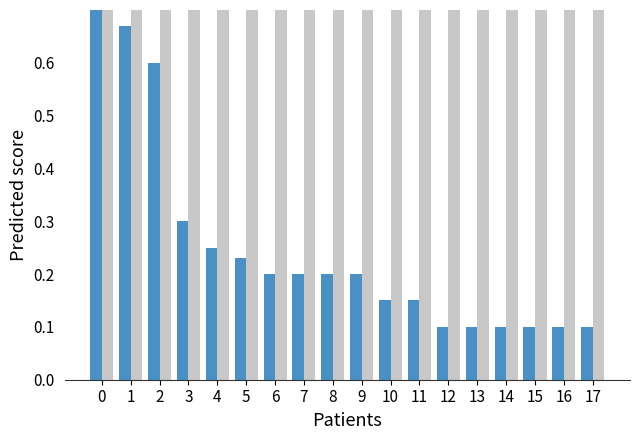

What is the difference between the POND. (Objetivo) values at 9 and 11?

0.1